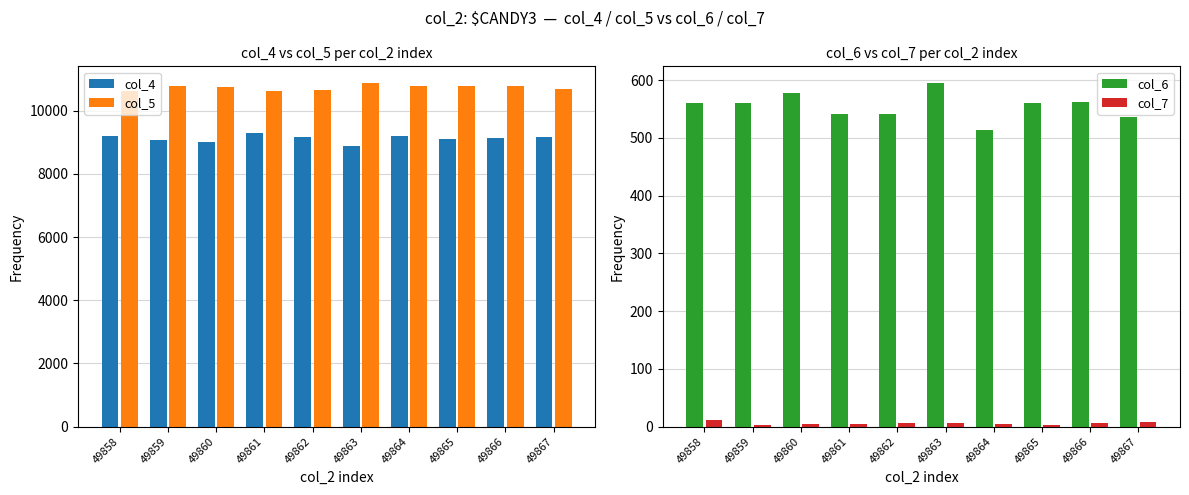

Between 49866 and 49861, which is larger?

49861